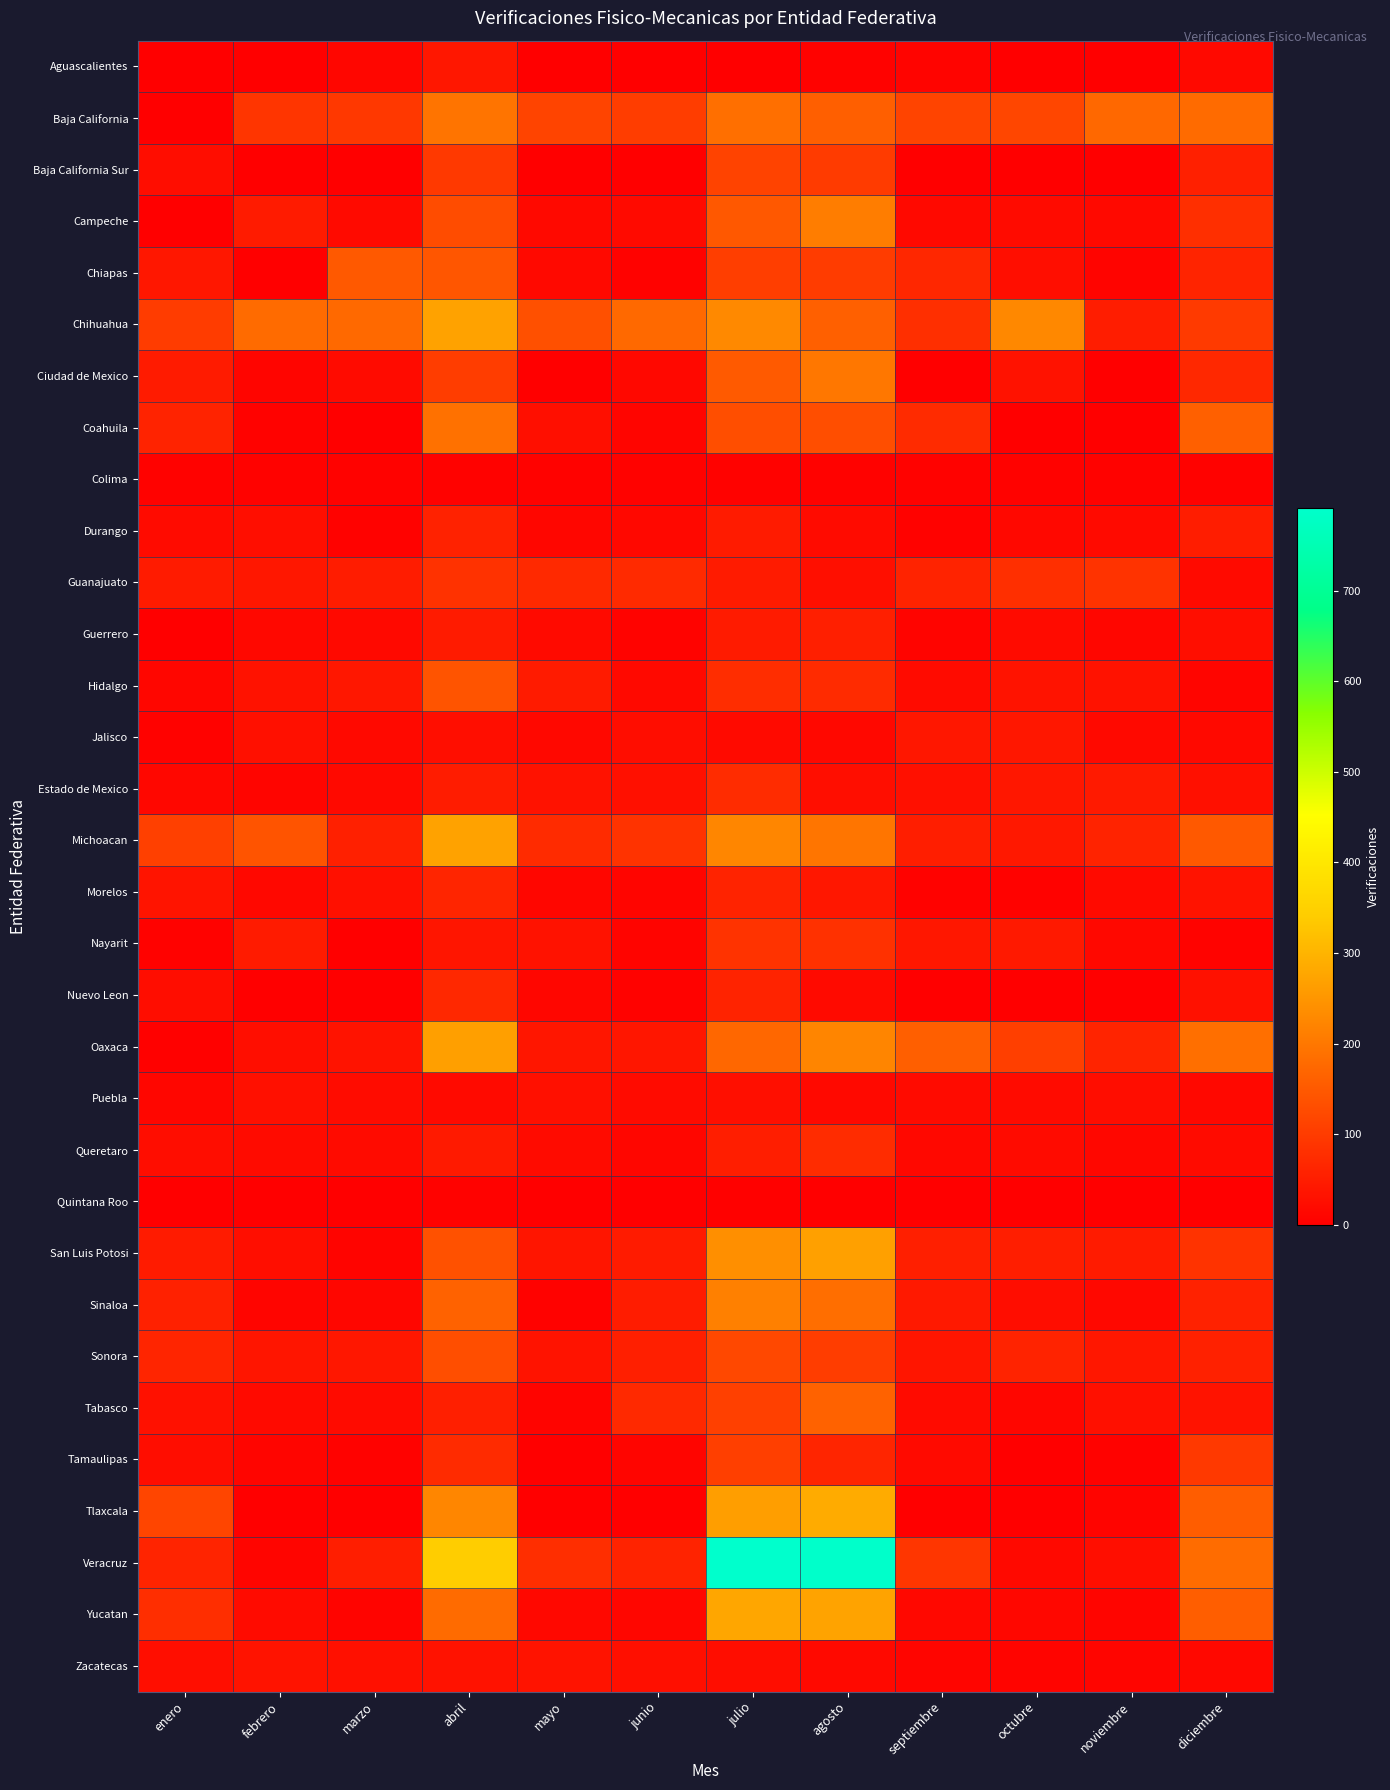

At how many categories does at least one series exceed 563?

2